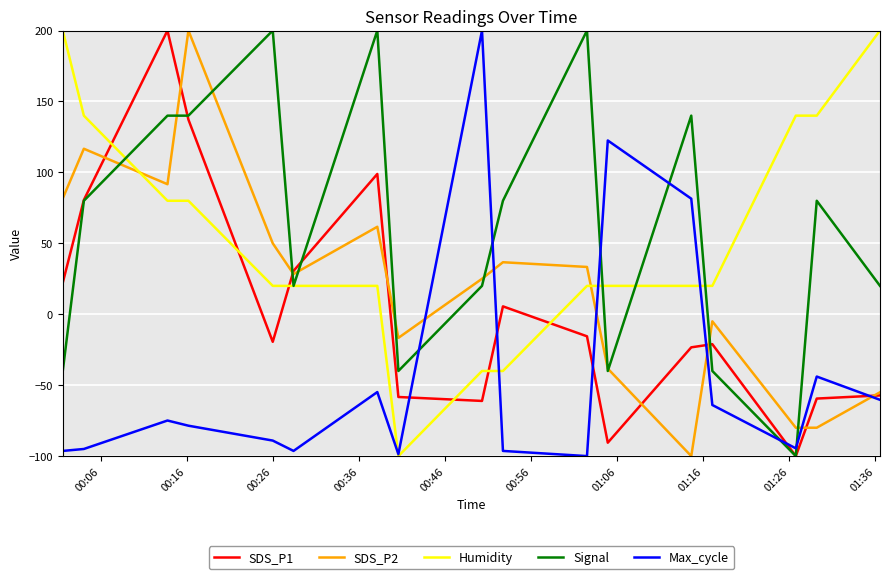

What is the maximum value shown in the chart?

200.0